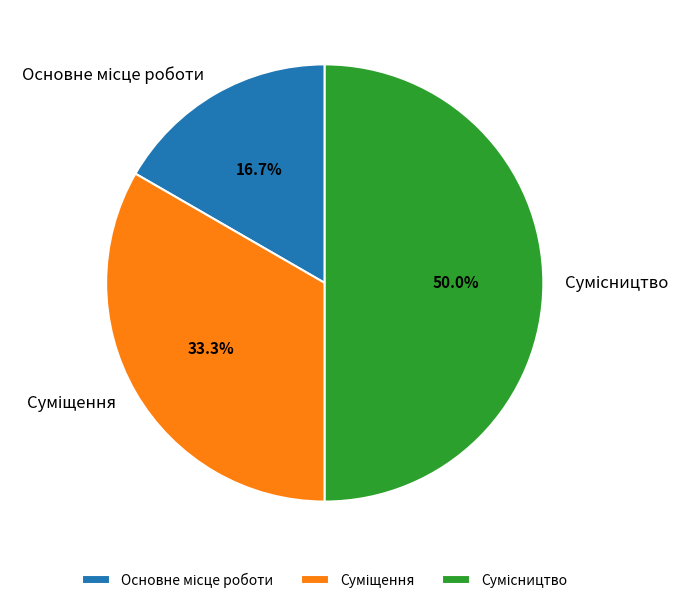

True or false: Сумісництво accounts for 50% of the total.

True